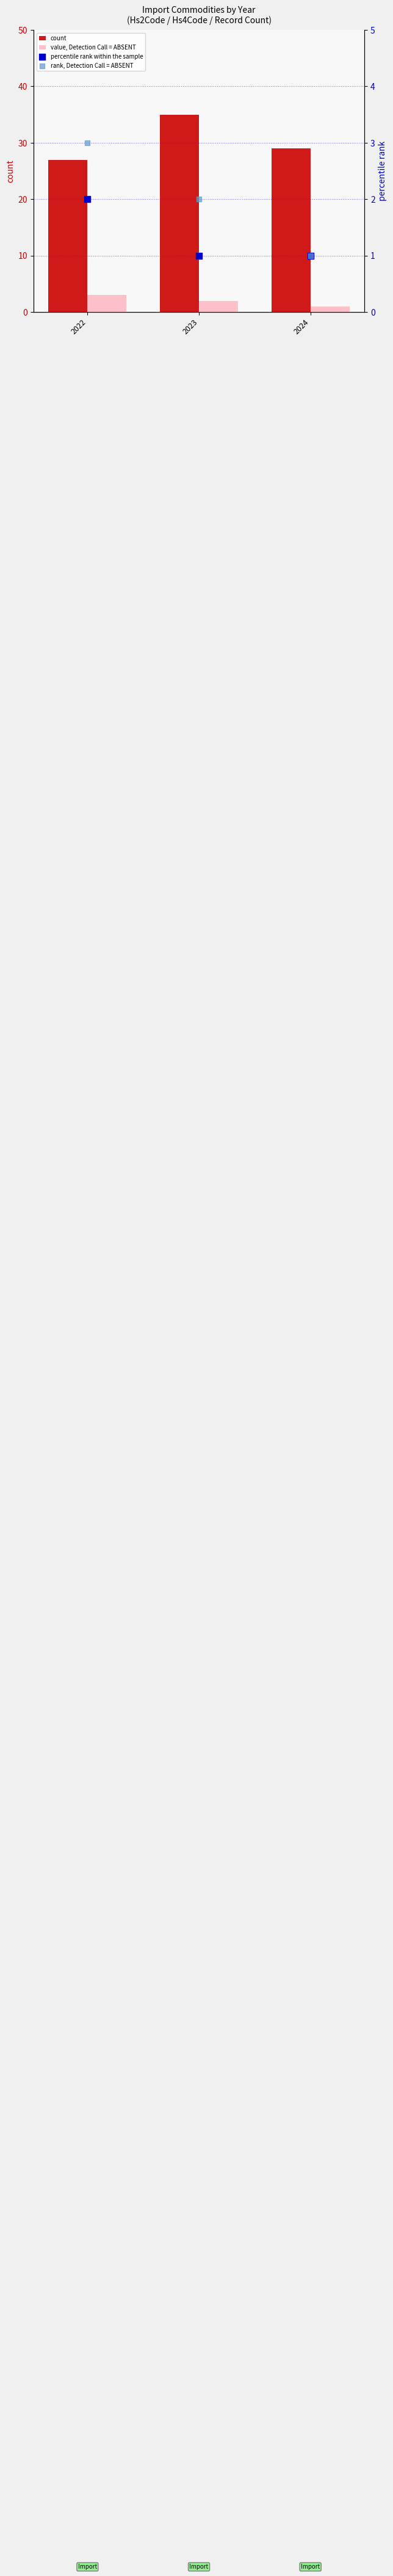

At which category is the sum across all series the highest?

2023